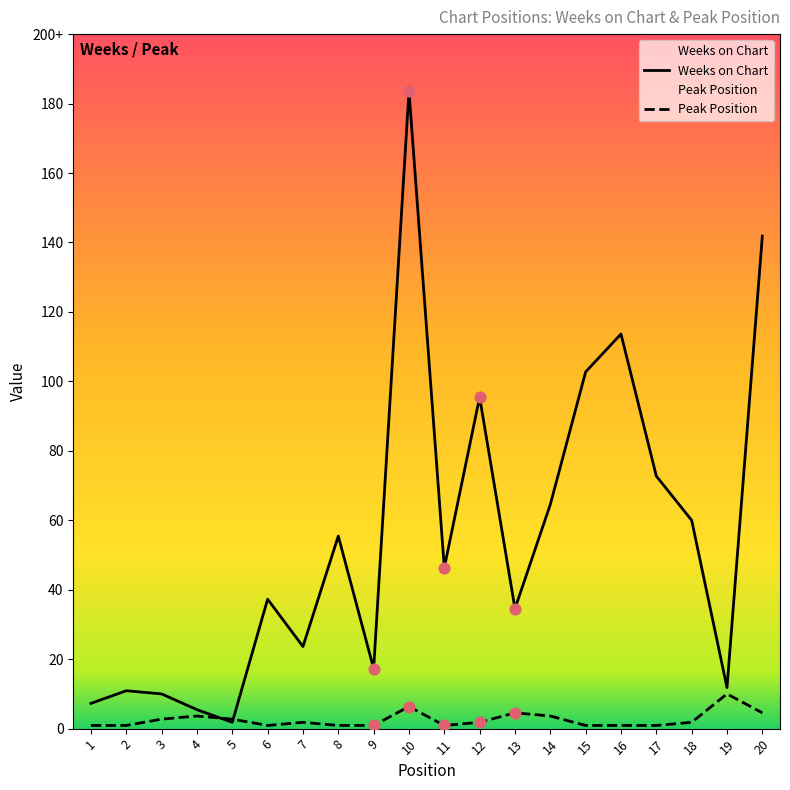

Which series reaches the minimum Y coordinate?

Peak Position